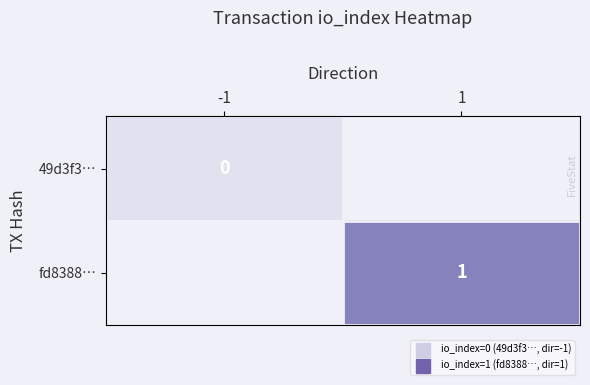

Where is 49d3f3… nearest to the value 0?

-1